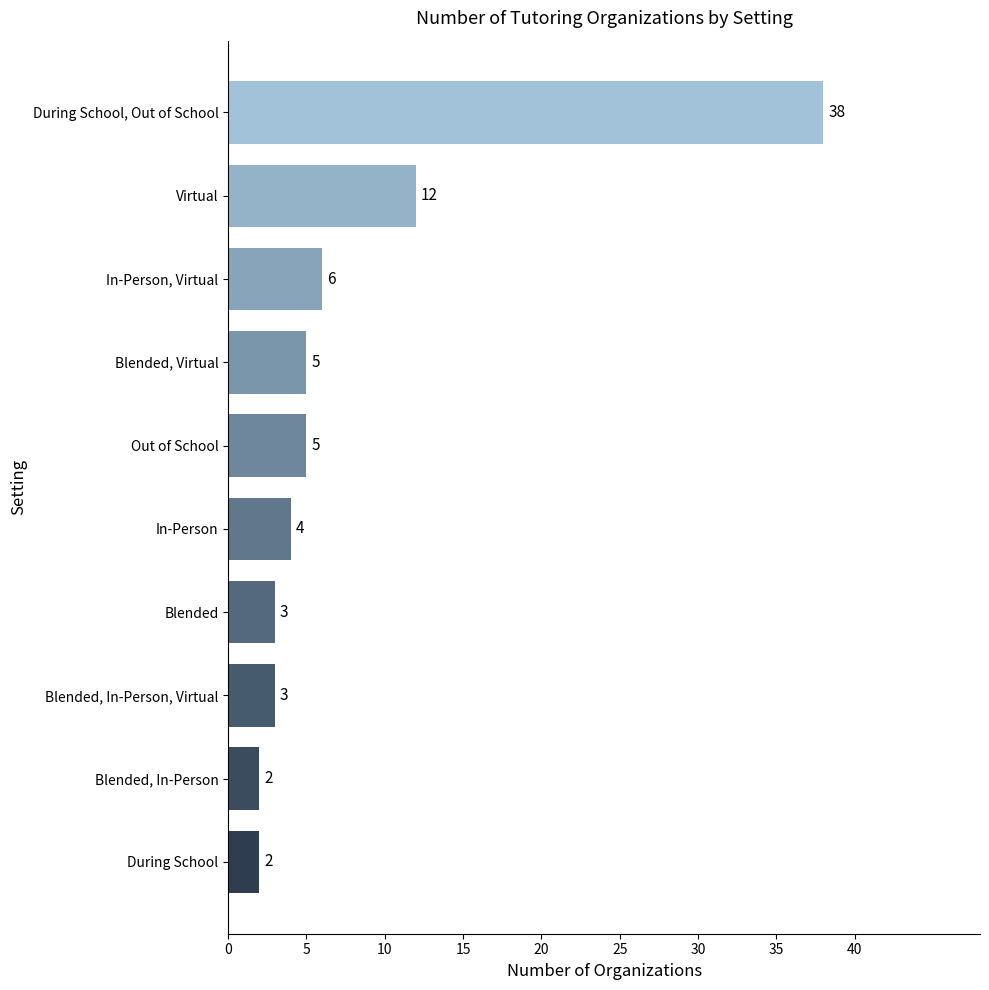

What is the average value?

8